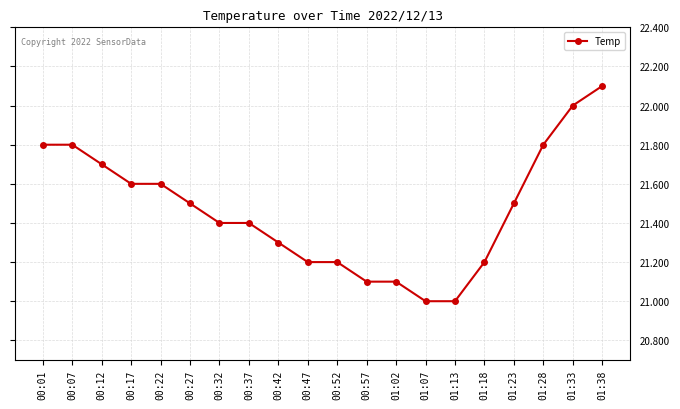

Which has a higher value, 00:37 or 01:18?

00:37